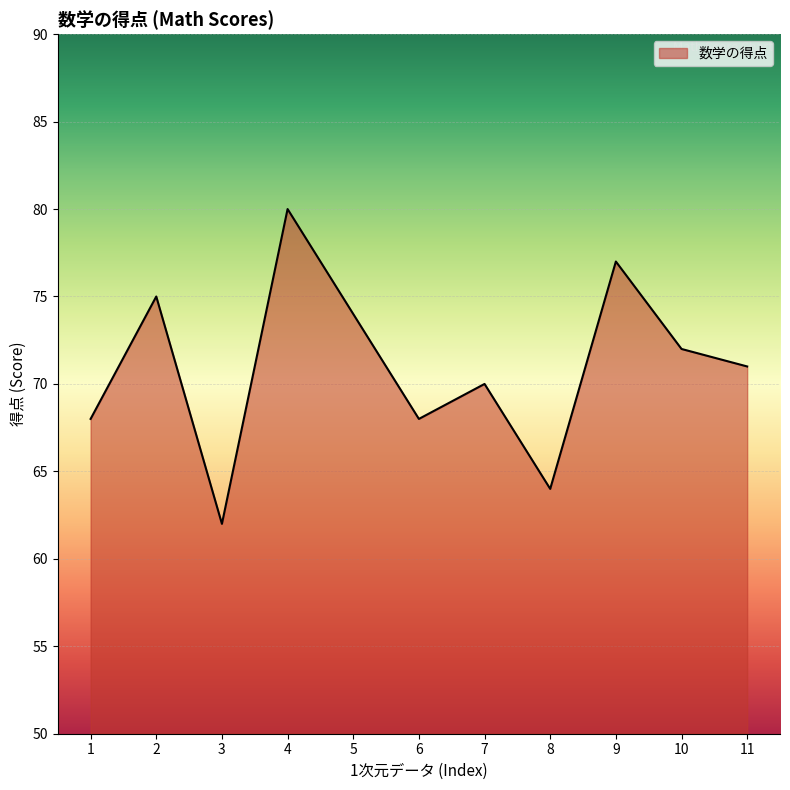

What is the difference between the values at 8 and 9?

13